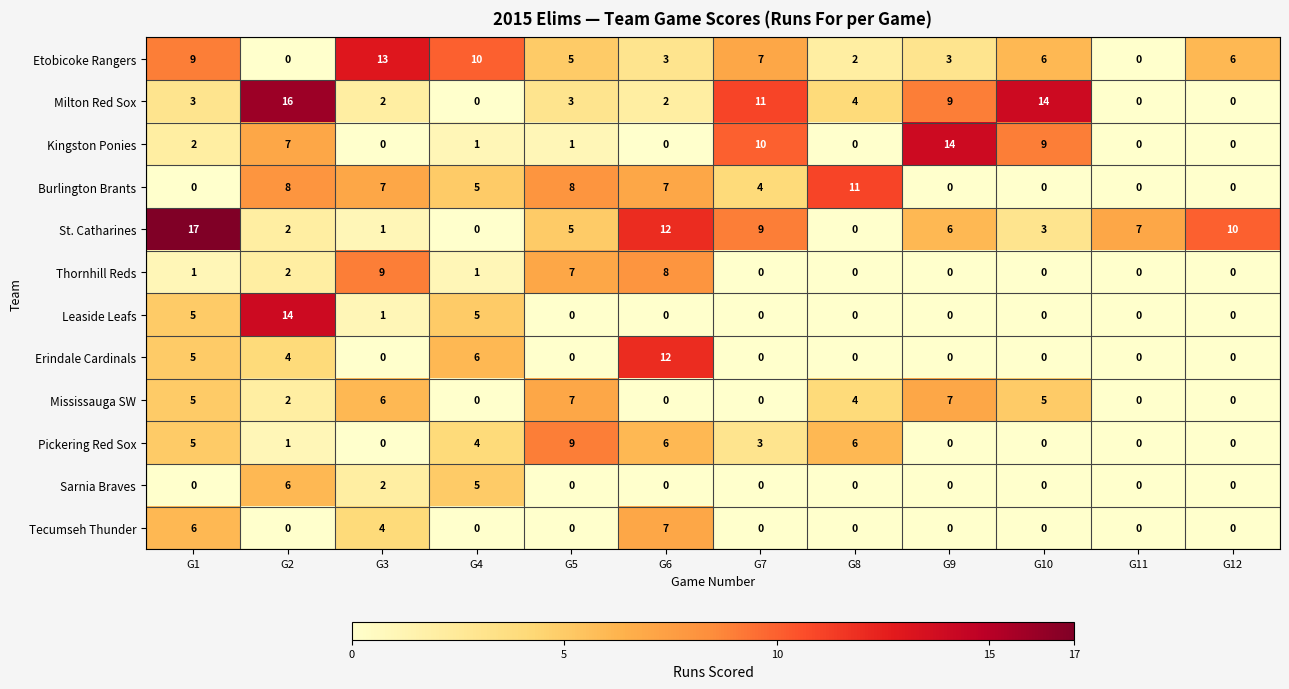

Which label corresponds to the largest value in the chart?

G1